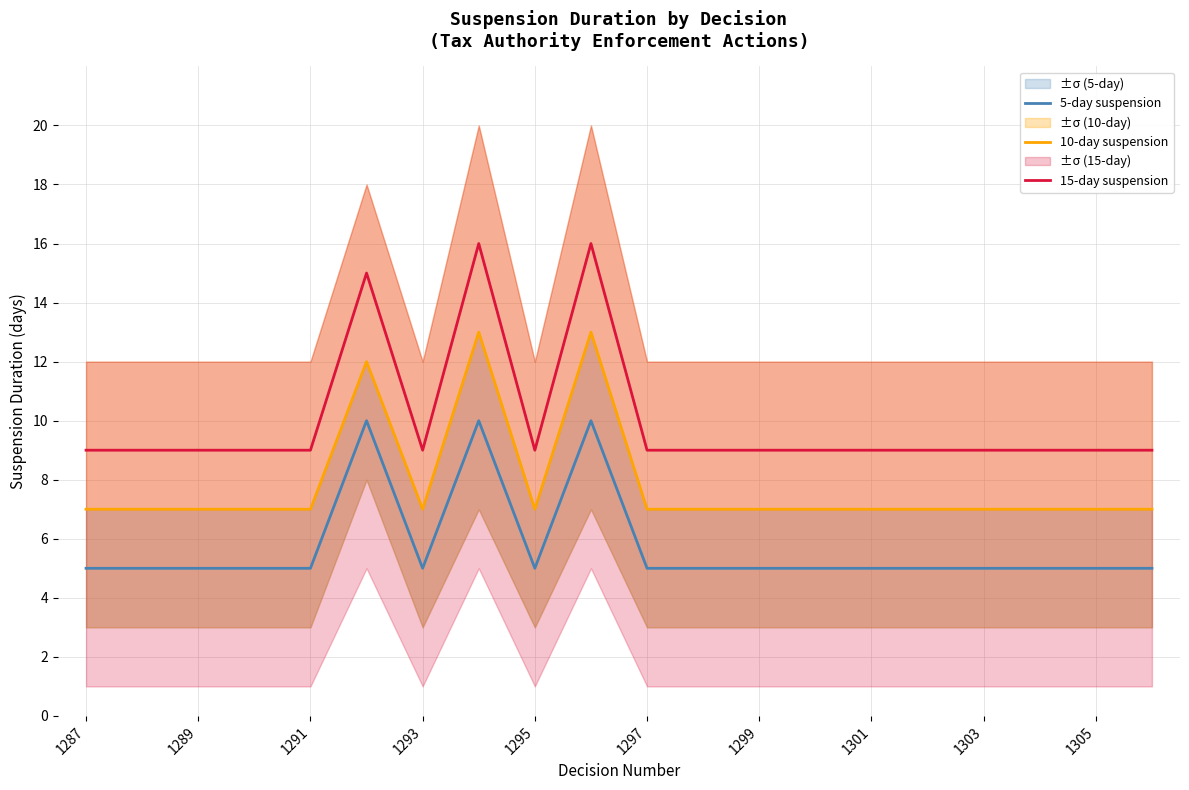

At which label does 10-day suspension reach its minimum?

1287